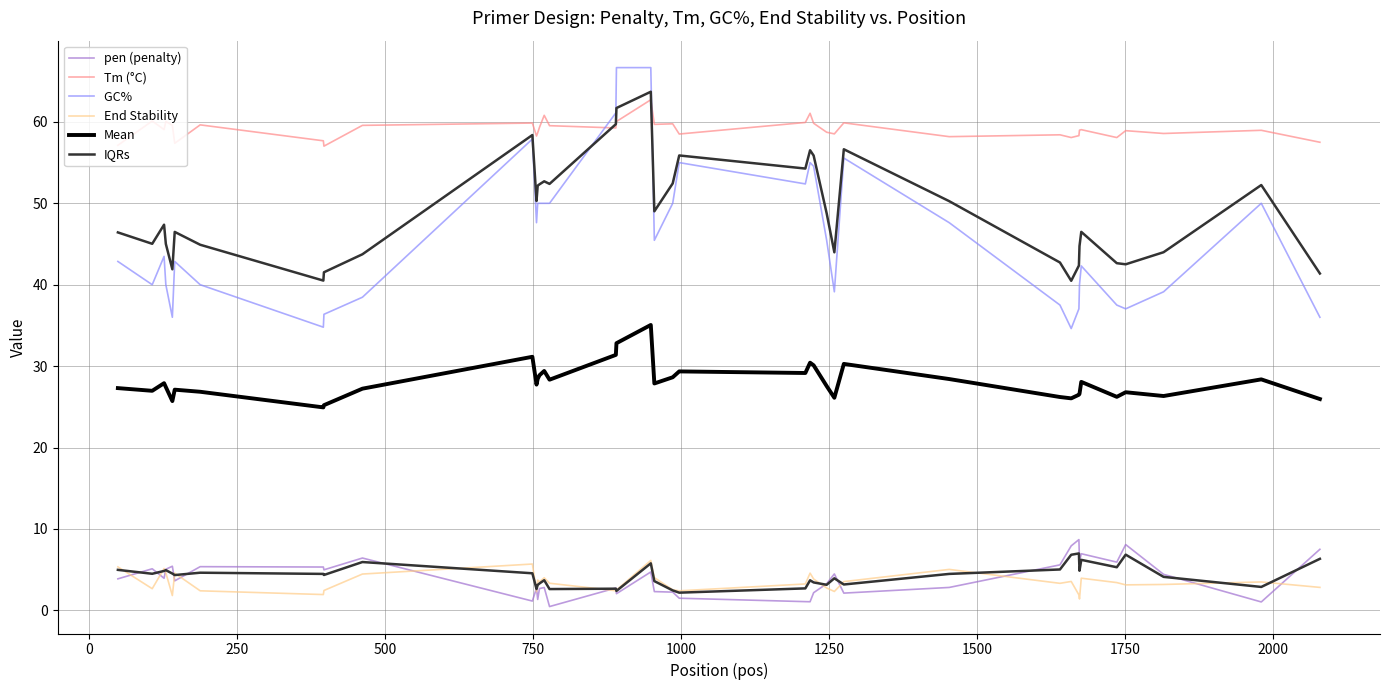

How many data points in Mean are above 27?

25